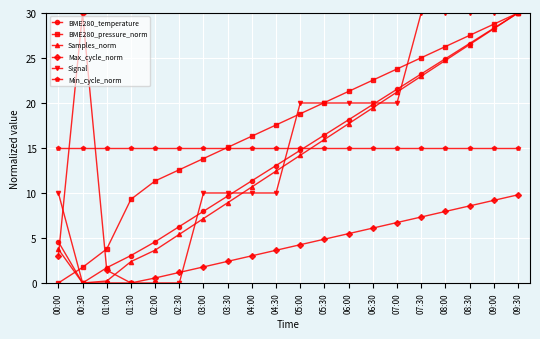

Where is the first local maximum for Max_cycle_norm?

00:30